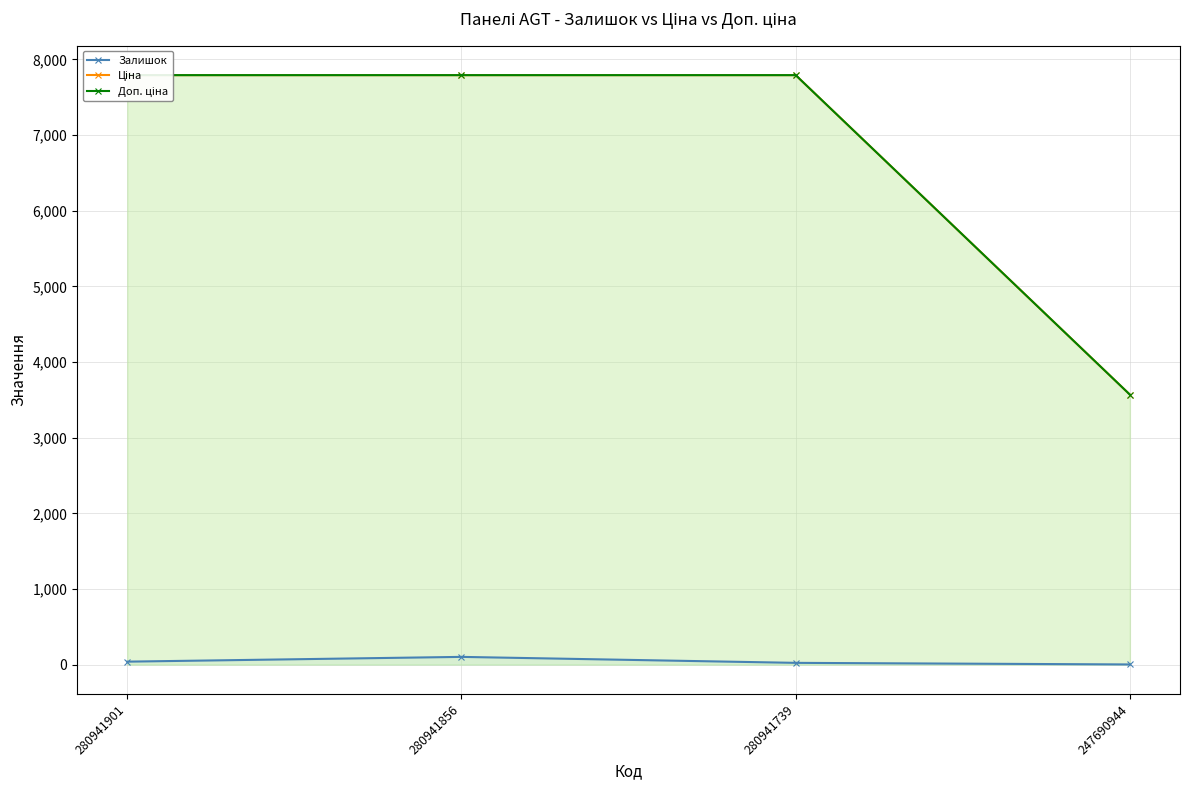

How many data points in Ціна are less than 7792?

1